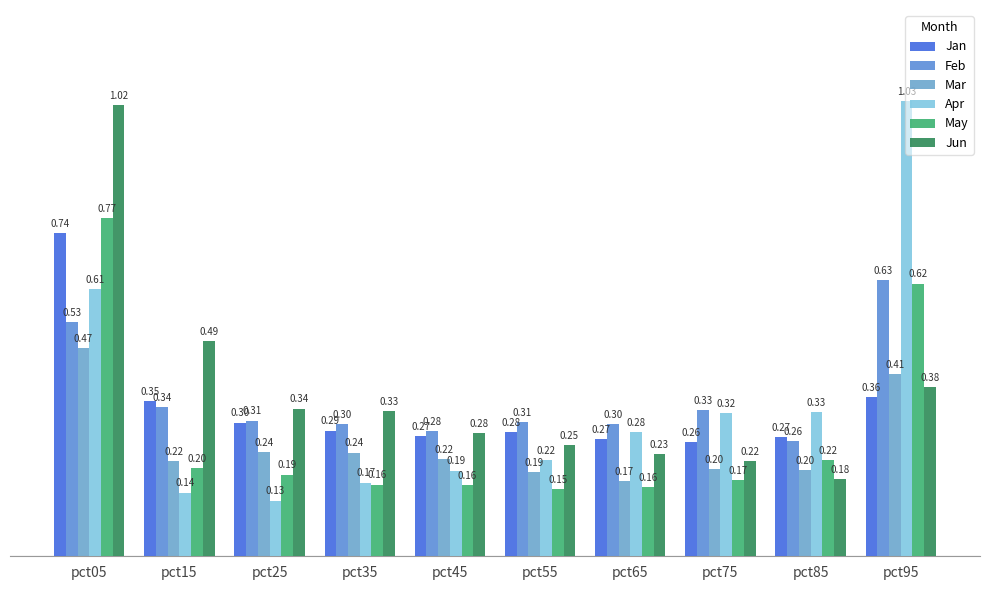

True or false: Jun has a value of 0.6 at pct95.

False